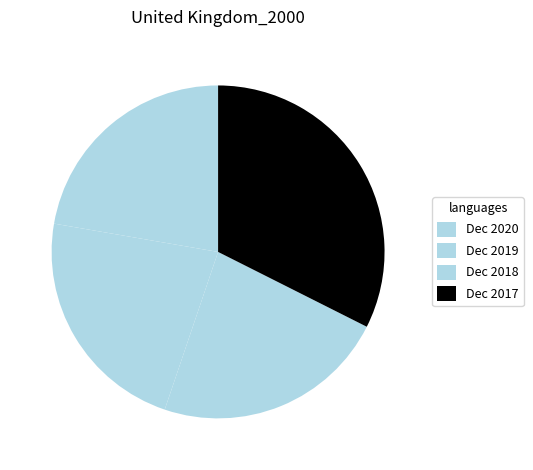

To the nearest percent, what portion does Dec 2020 represent?

22%